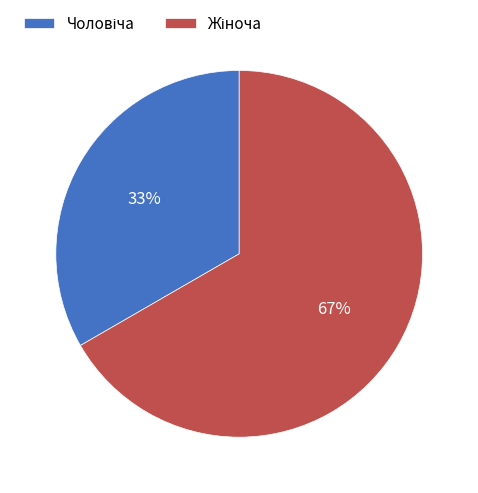

Is there a majority slice in this chart?

Yes